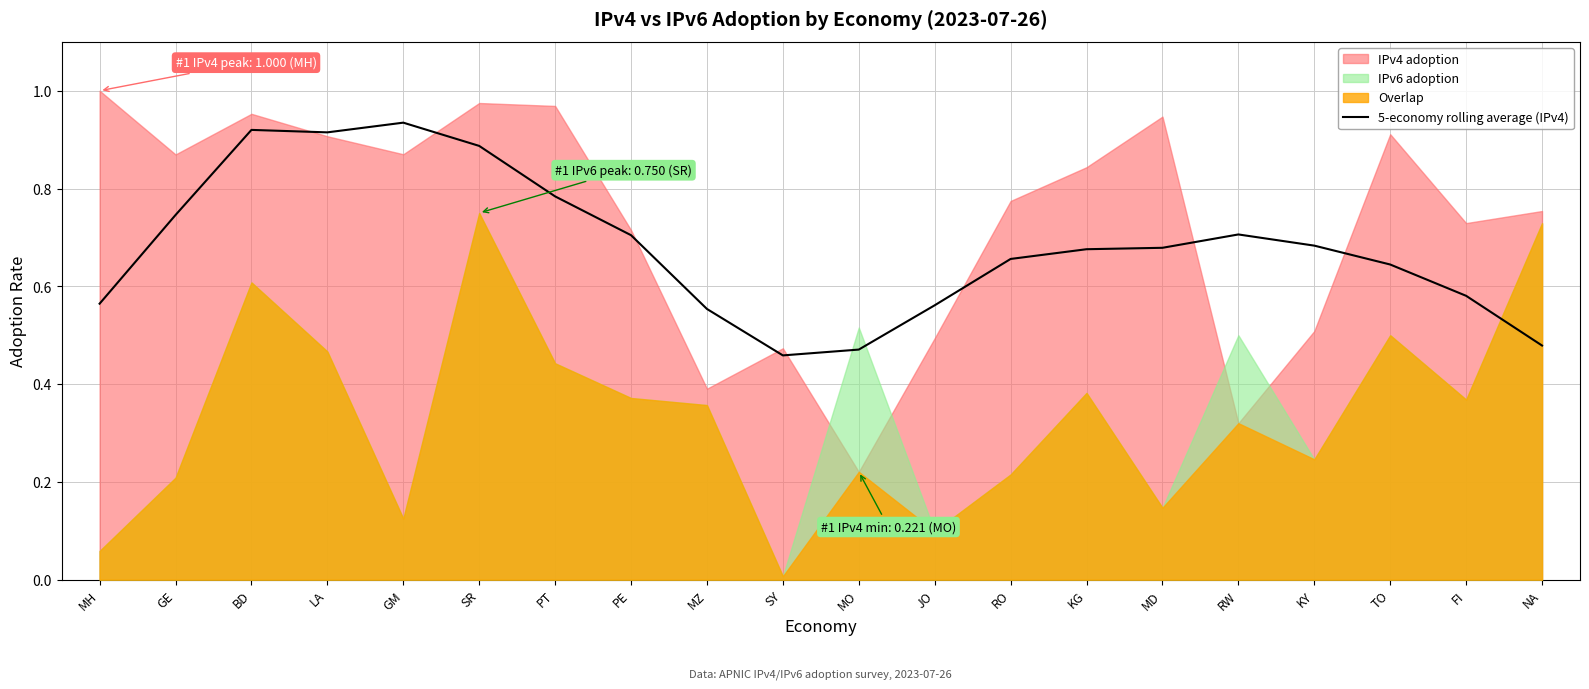

Count the values in the range 0 to 1.

20